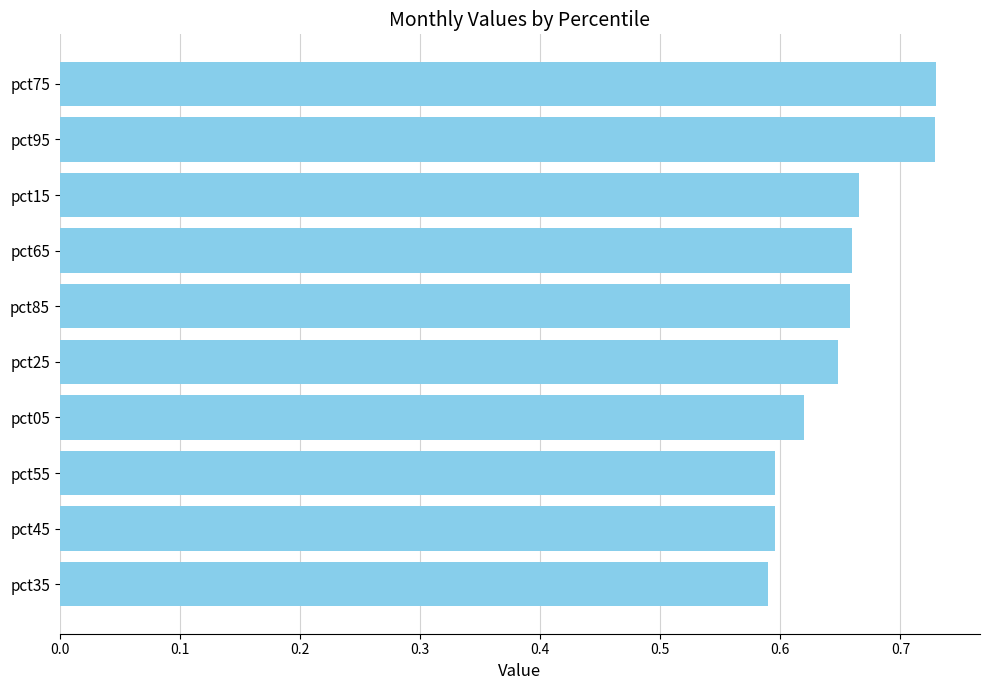

What position from the top is pct05?

7